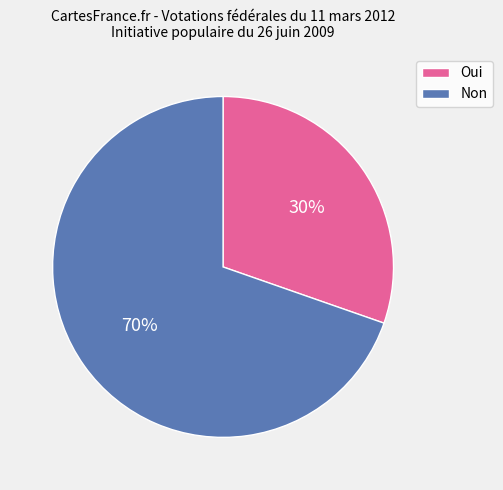

What is the ratio of the value at Non to the value at Oui?

2.3